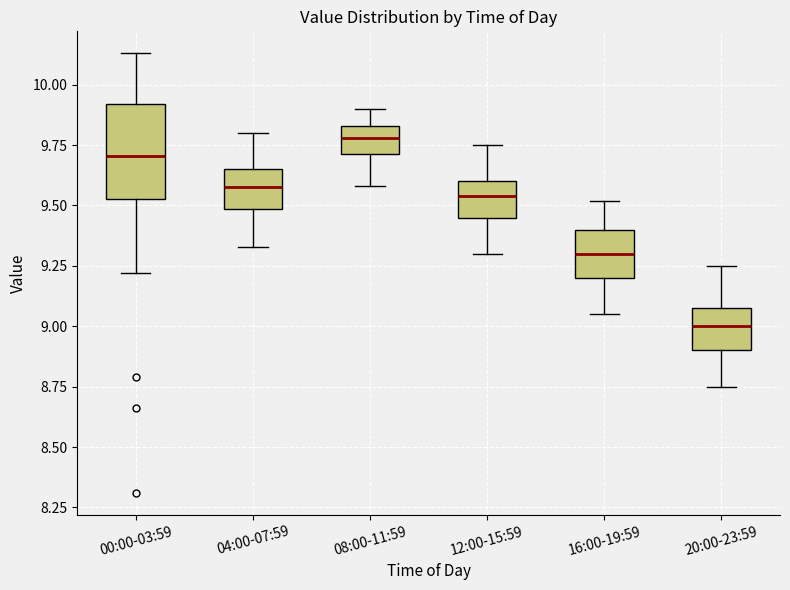

Where does the lower whisker of the box for 16:00-19:59 end on the y-axis? The values are not printed on the chart, so give them approximately, as read against the axis.

9.05